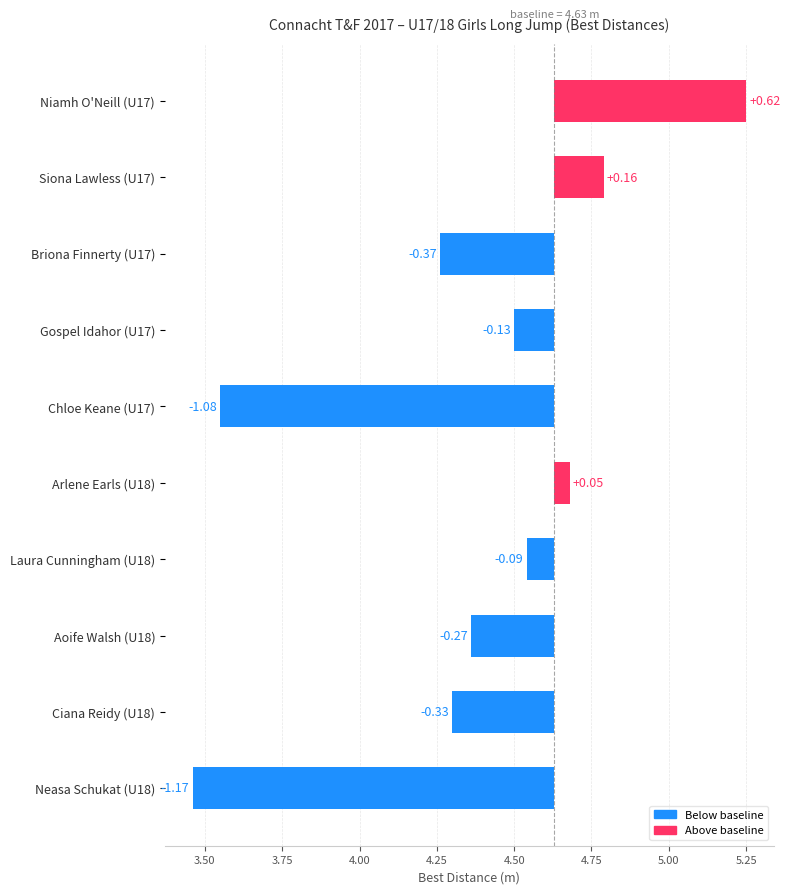

What is the average value?

-0.3